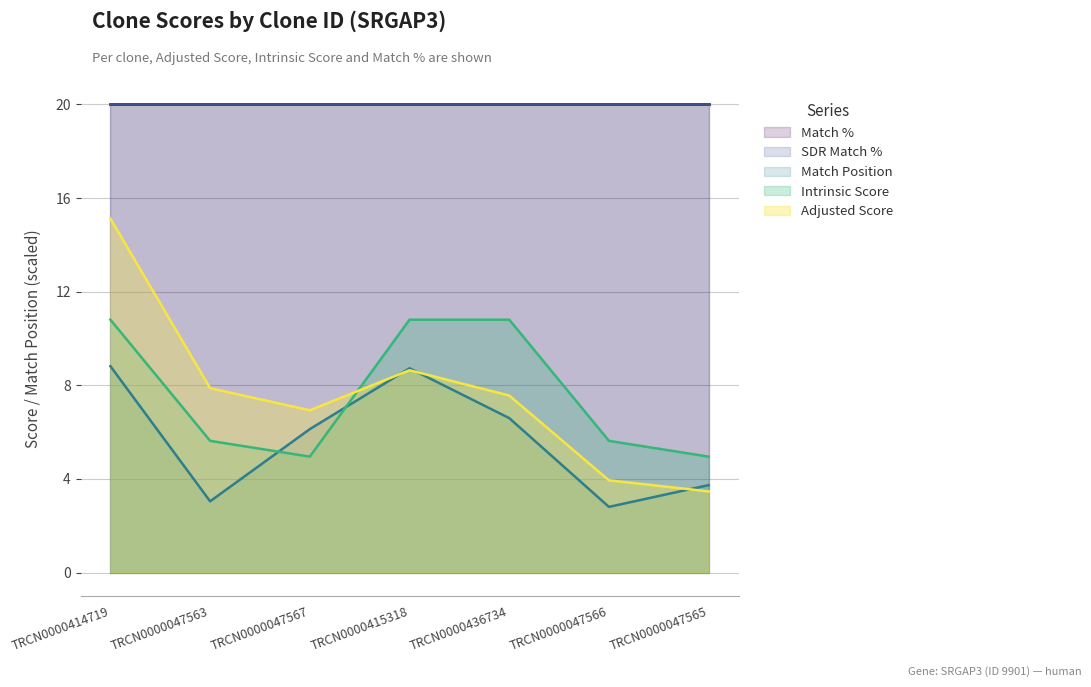

Does the chart display data point markers on the line(s)?

No